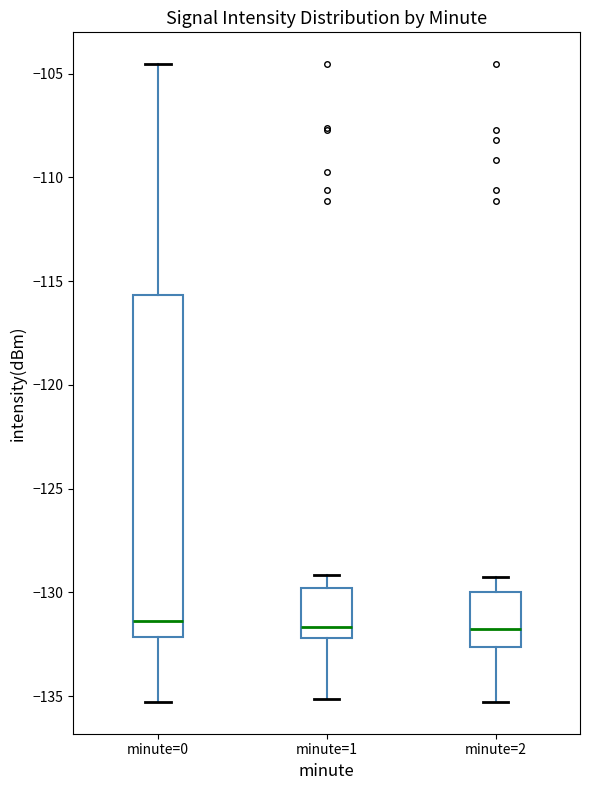

Reading left to right, read every box against the y-axis: the position of its median line, the range the box covers, and the ends of its whiskers. The values are not printed on the chart, so give them approximately, as read against the axis.

minute=0: median -131.5, box -132.0 to -115.5, whiskers -135.5 to -104.5
minute=1: median -131.5, box -132.0 to -130.0, whiskers -135.0 to -129.0
minute=2: median -132.0, box -132.5 to -130.0, whiskers -135.5 to -129.5